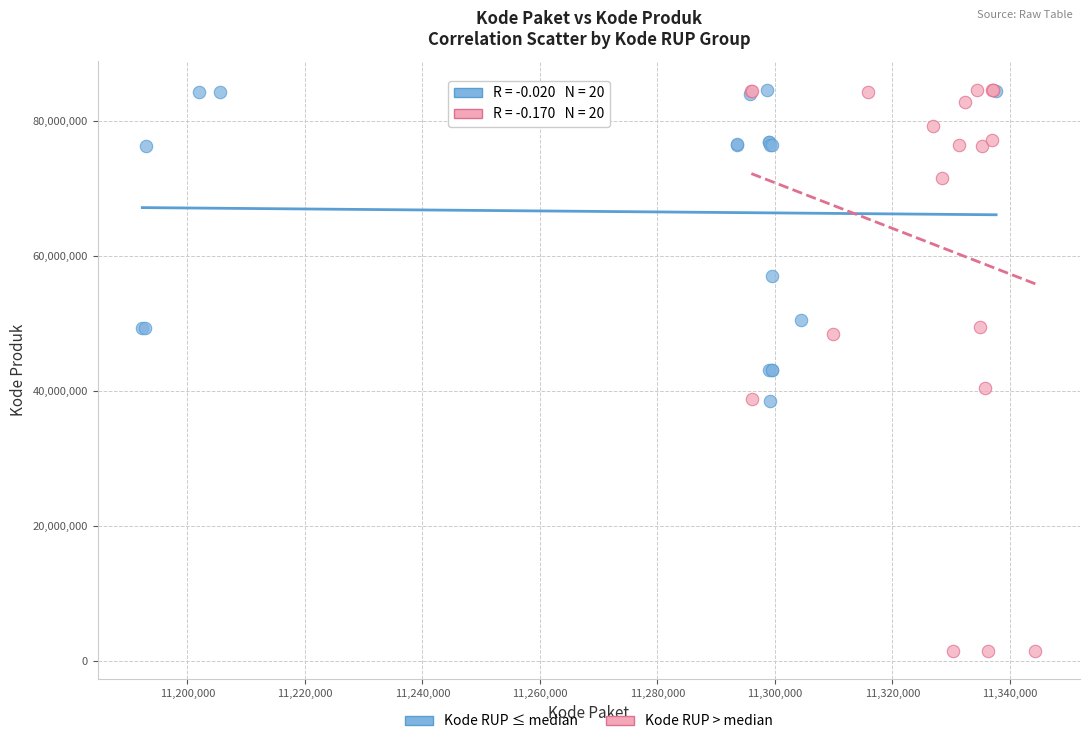

Which series reaches the minimum Y coordinate?

Kode RUP > median